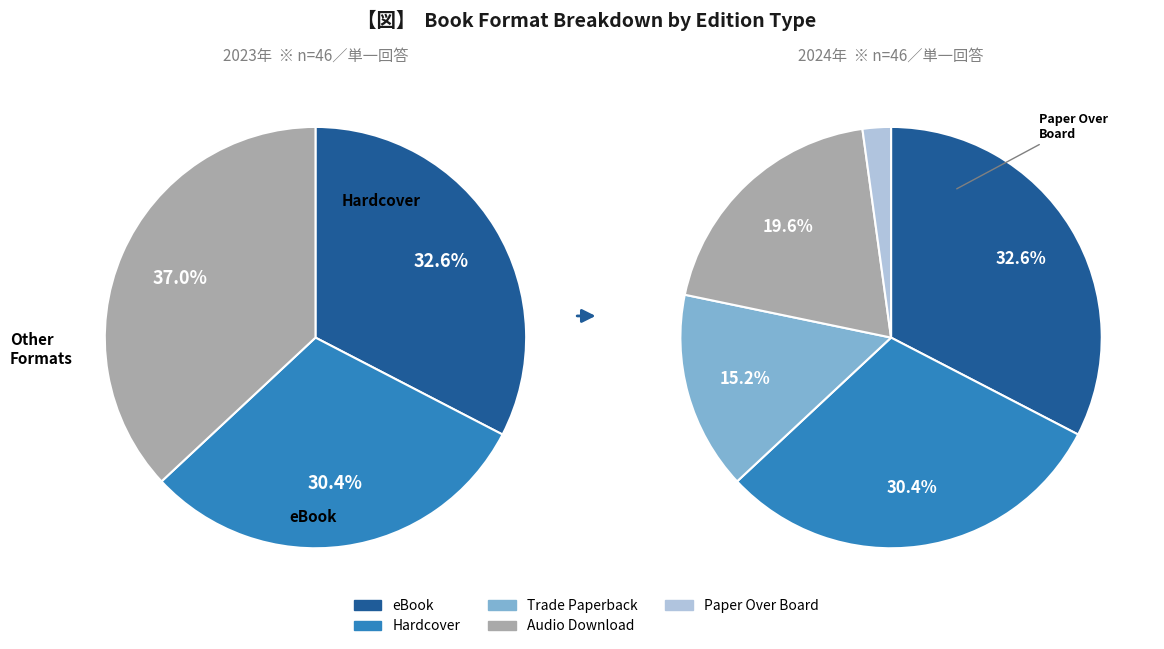

Is Audio Download the majority of the pie?

No